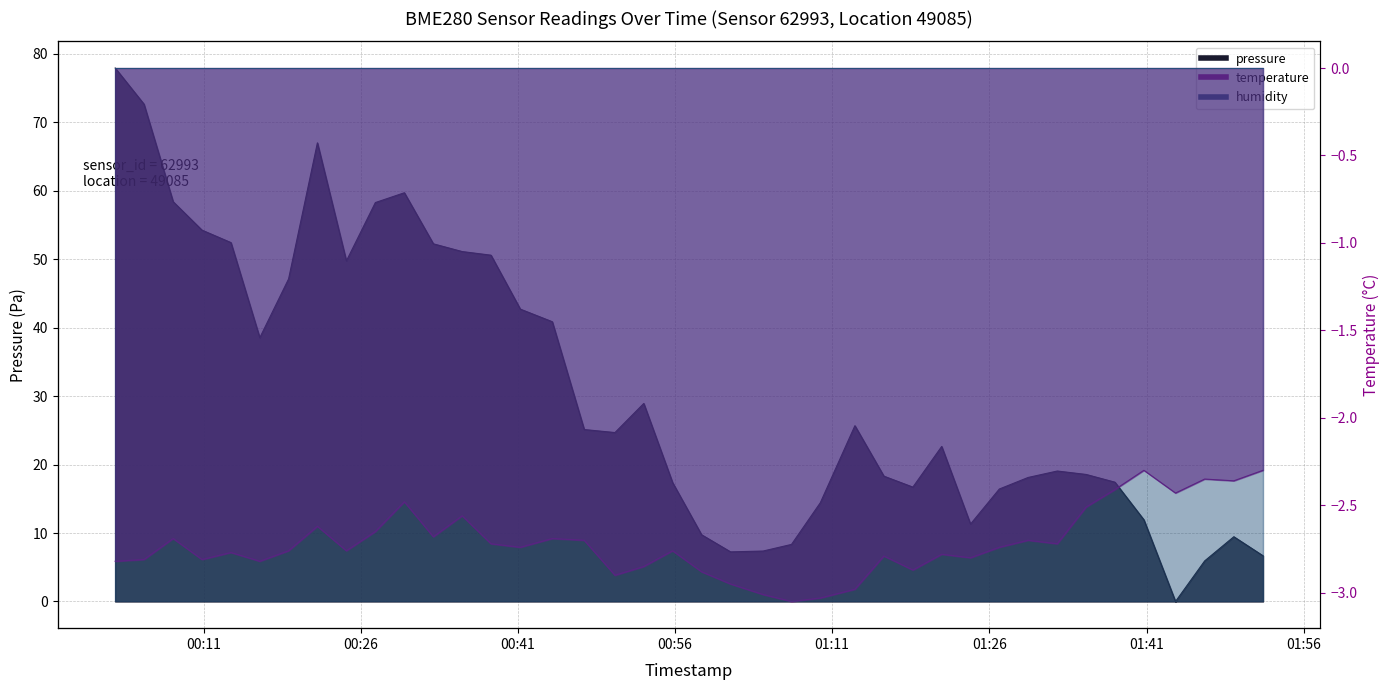

True or false: temperature has a value of -3.5 at 2023-01-29T01:49:20.

False